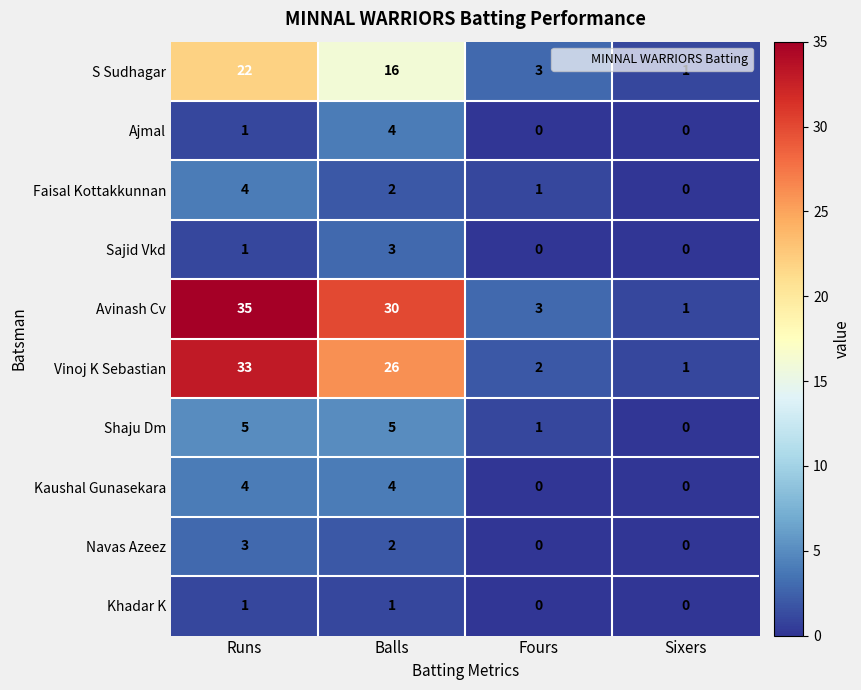

The value of S Sudhagar at Runs is 33. True or false?

False